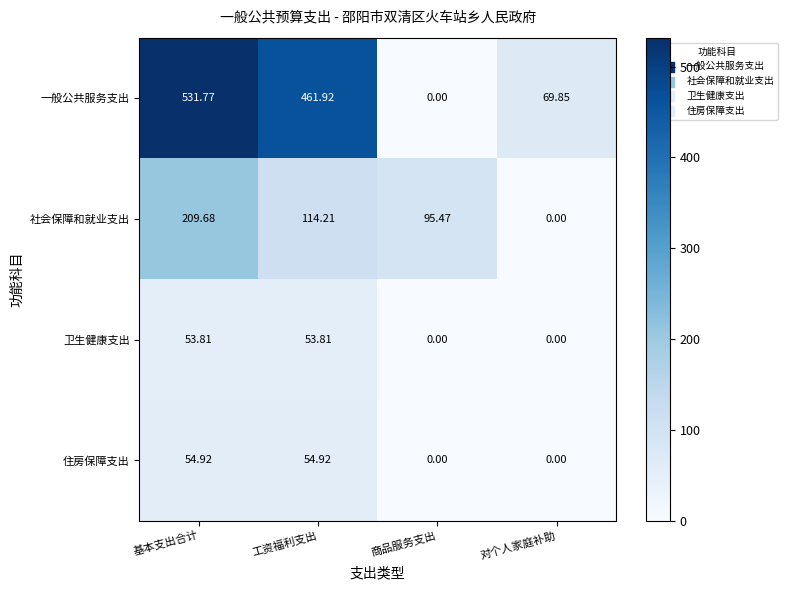

At which category is the sum across all series the highest?

基本支出合计